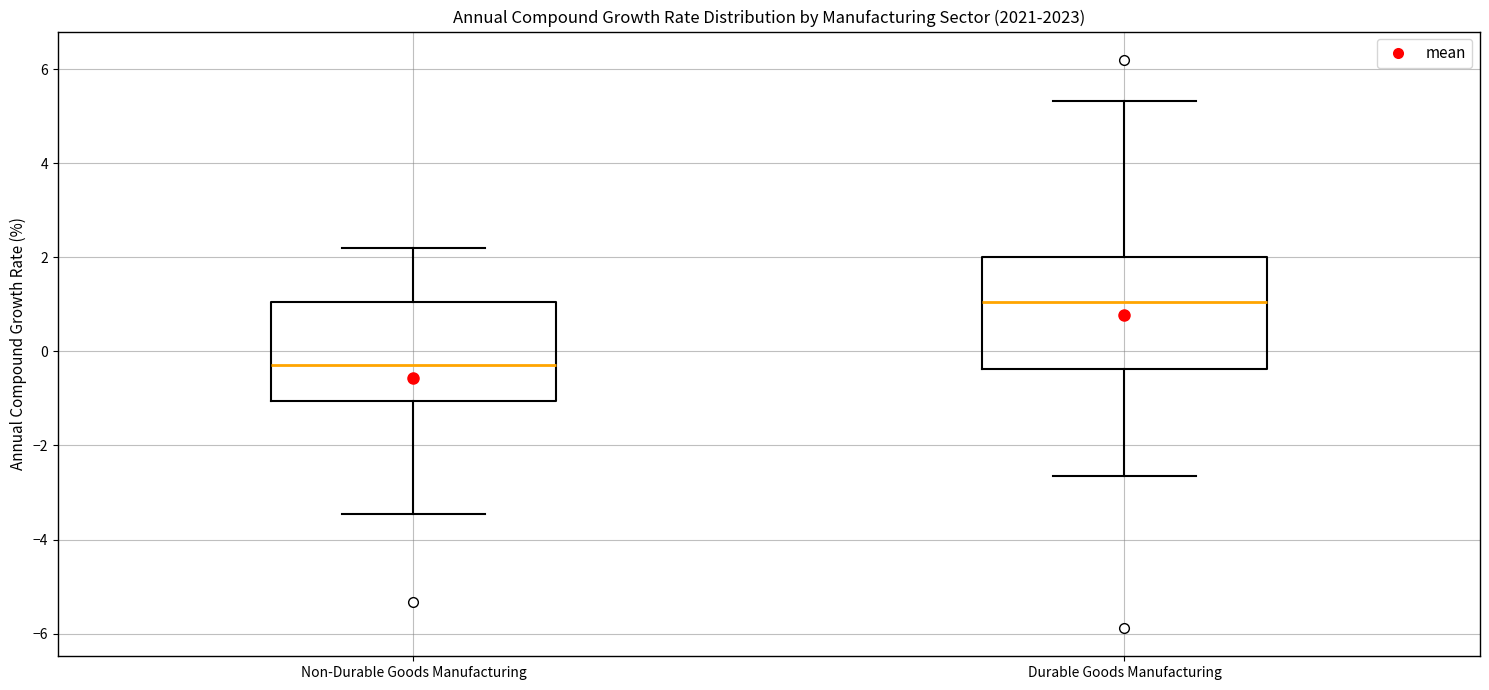

Which box's median line is the lowest?

Non-Durable Goods Manufacturing